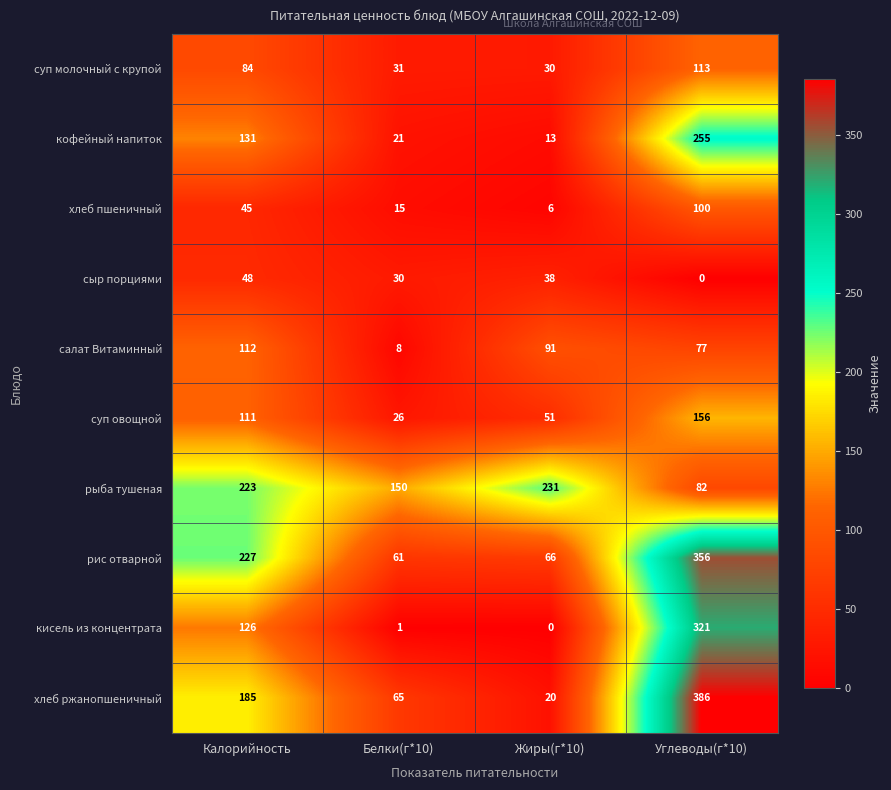

Between Белки(г*10) and Углеводы(г*10), which series saw the biggest shift?

хлеб ржанопшеничный